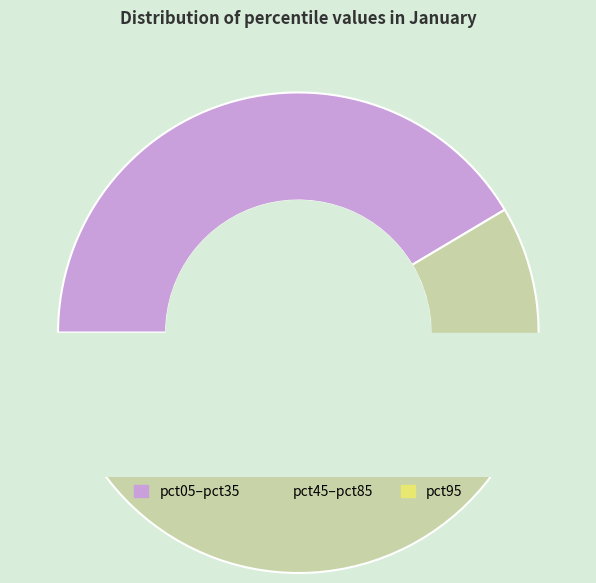

To the nearest percent, what percentage of the pie is pct75?

11%